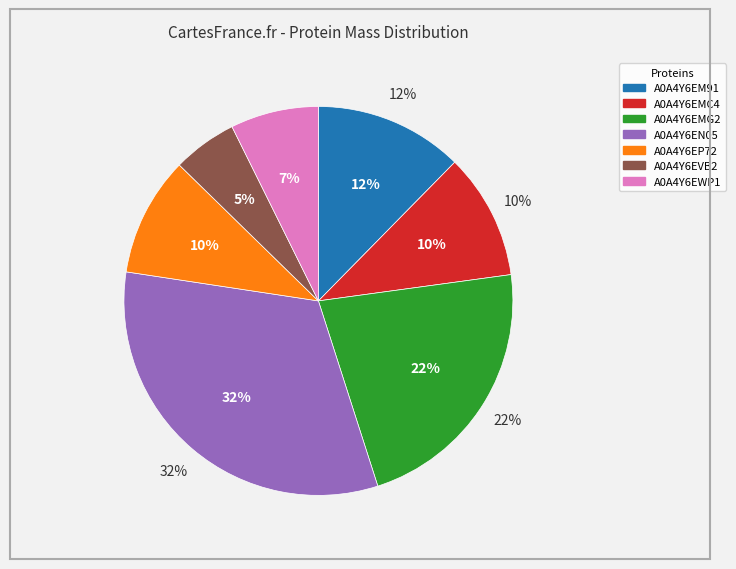

True or false: A0A4Y6EWP1 accounts for 7% of the total.

True